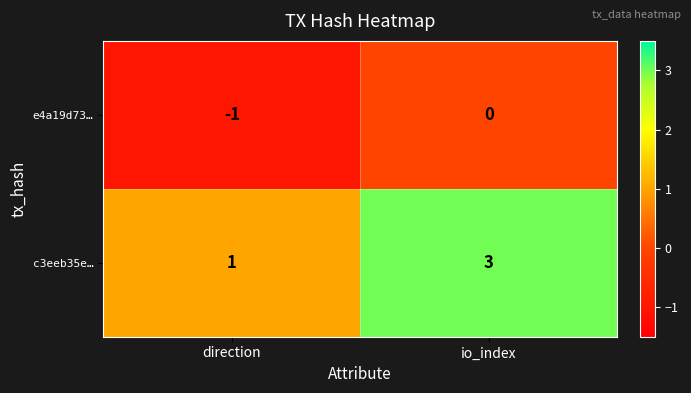

Which series has the largest total across all categories?

c3eeb35e…